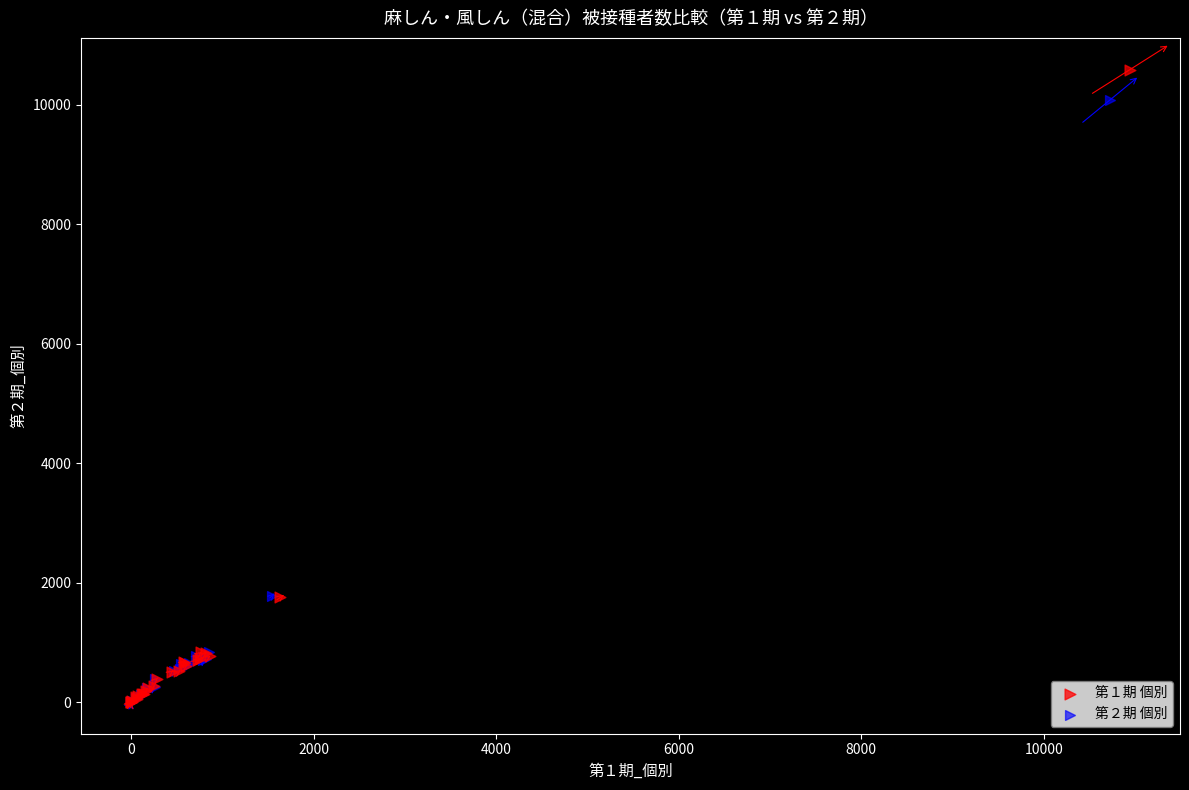

Which series reaches the maximum Y coordinate?

第１期 個別